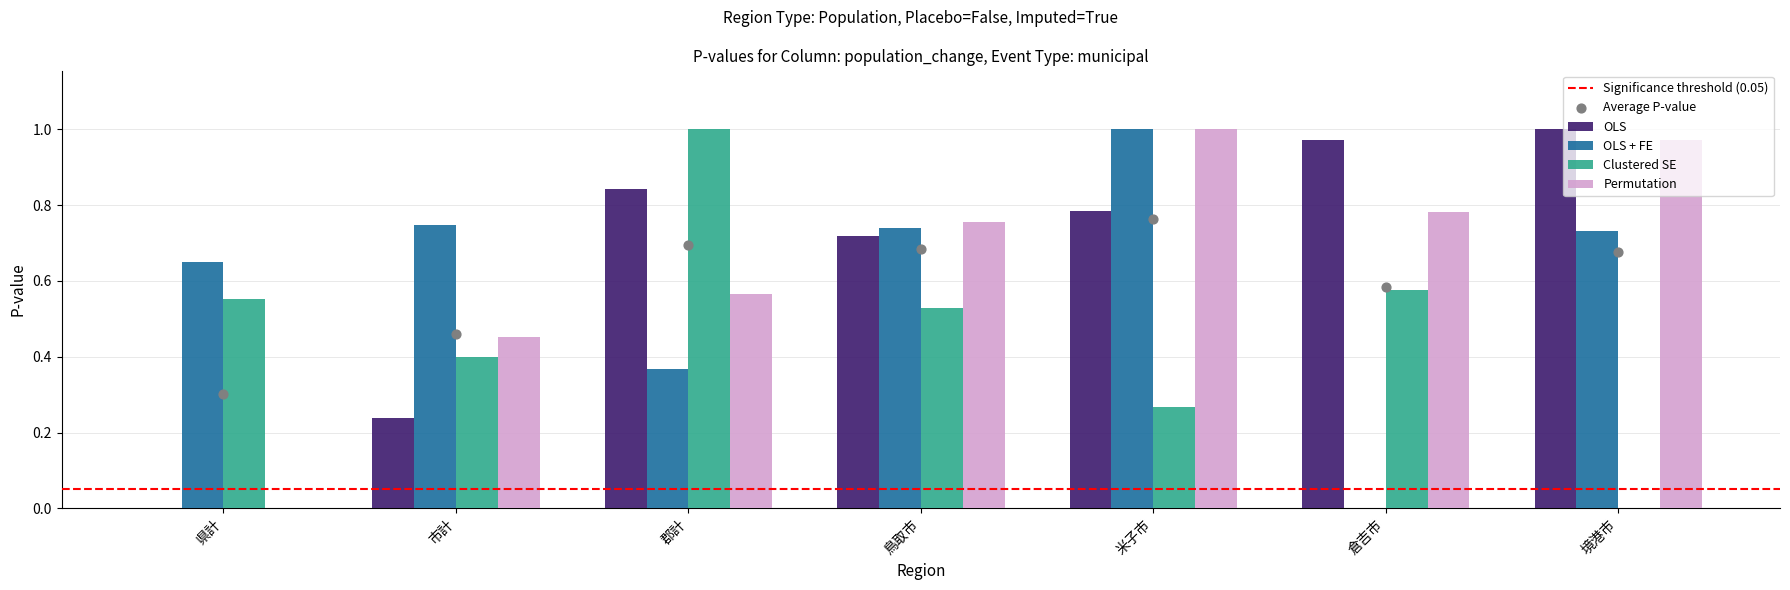

Is the value of OLS + FE at 郡計 greater than the value of OLS at 境港市?

No